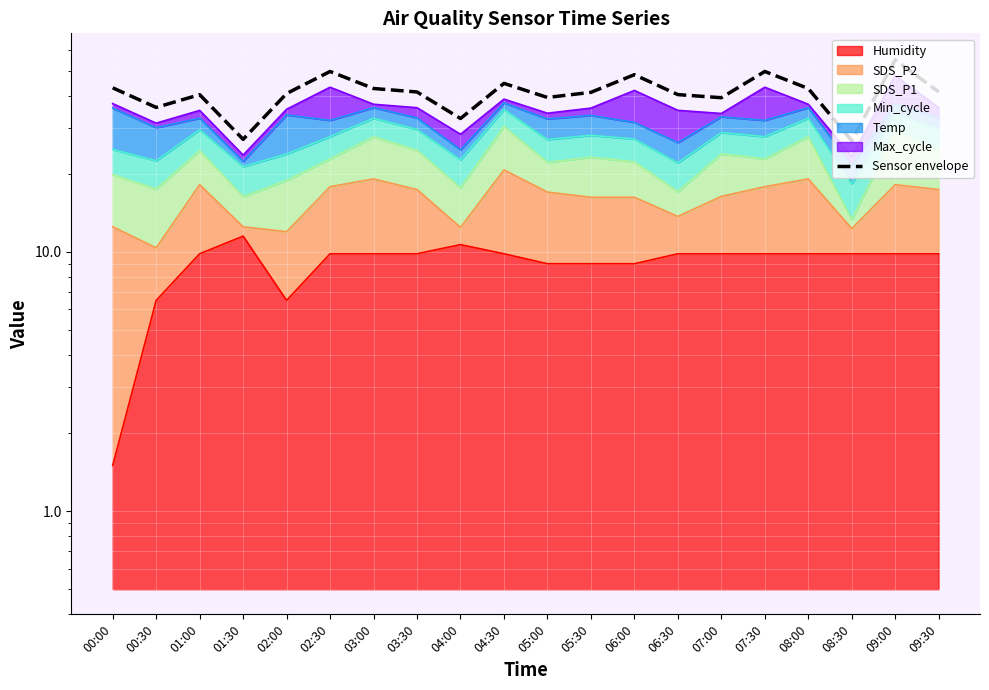

What is the change in value from 05:00 to 07:30?

+10.2